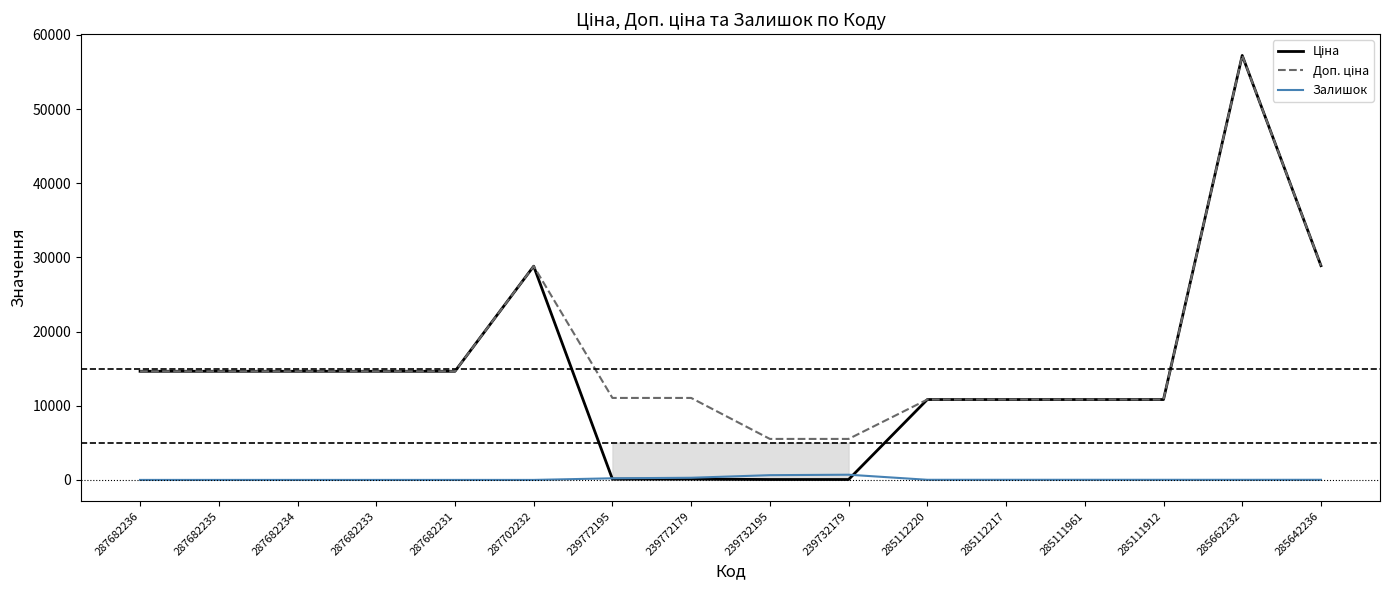

Which label corresponds to the largest value in the chart?

285662232